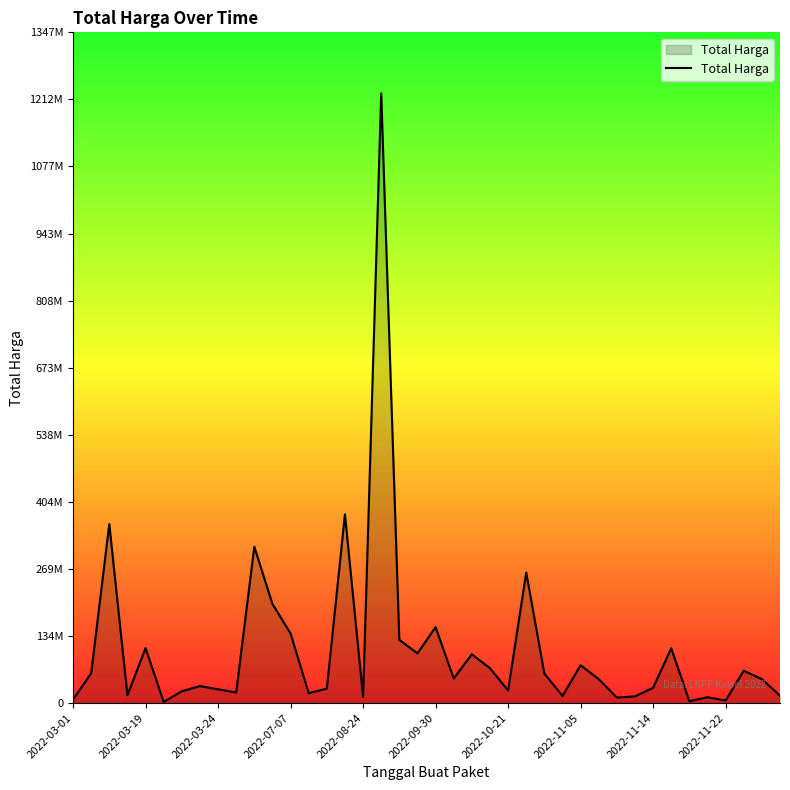

Does the chart display data point markers on the line(s)?

No